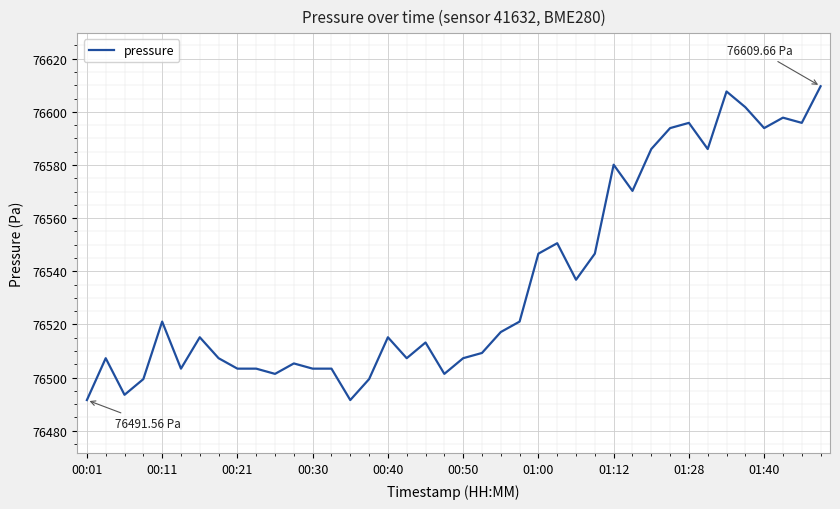

Reading left to right, transcribe all the data shown in this chart.

76491.6	76507.3	76493.5	76499.4	76521.1	76503.4	76515.2	76507.3	76503.4	76503.4	76501.4	76505.3	76503.4	76503.4	76491.6	76499.4	76515.2	76507.3	76513.2	76501.4	76507.3	76509.3	76517.2	76521.1	76546.7	76550.6	76536.8	76546.7	76580.1	76570.3	76586.0	76593.9	76595.9	76586.0	76607.7	76601.8	76593.9	76597.8	76595.9	76609.7